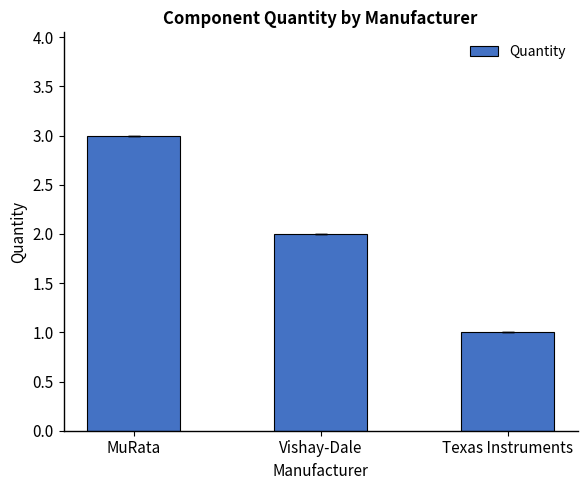

What is the difference between the values at Vishay-Dale and MuRata?

1